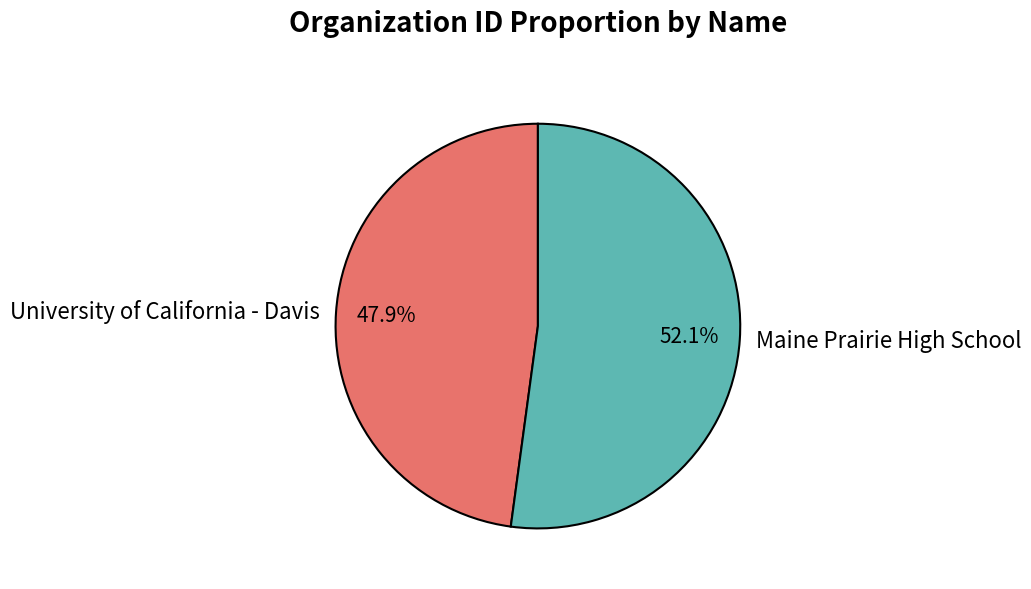

Count the number of slices in the pie.

2